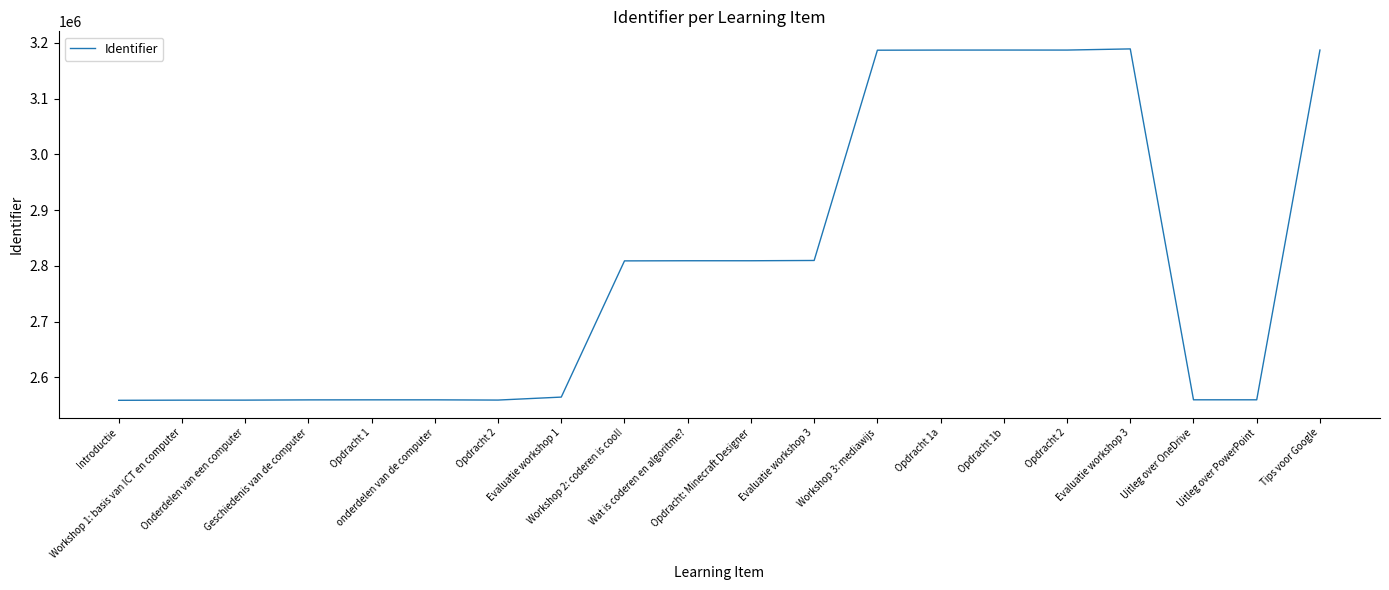

Rank the categories by value from lowest to highest.

Introductie, Workshop 1: basis van ICT en computer, Onderdelen van een computer, Opdracht 2, Geschiedenis van de computer, Opdracht 1, onderdelen van de computer, Uitleg over OneDrive, Uitleg over PowerPoint, Evaluatie workshop 1, Workshop 2: coderen is cool!, Opdracht: Minecraft Designer, Wat is coderen en algoritme?, Evaluatie workshop 3, Workshop 3: mediawijs, Opdracht 1a, Tips voor Google, Opdracht 2, Opdracht 1b, Evaluatie workshop 3